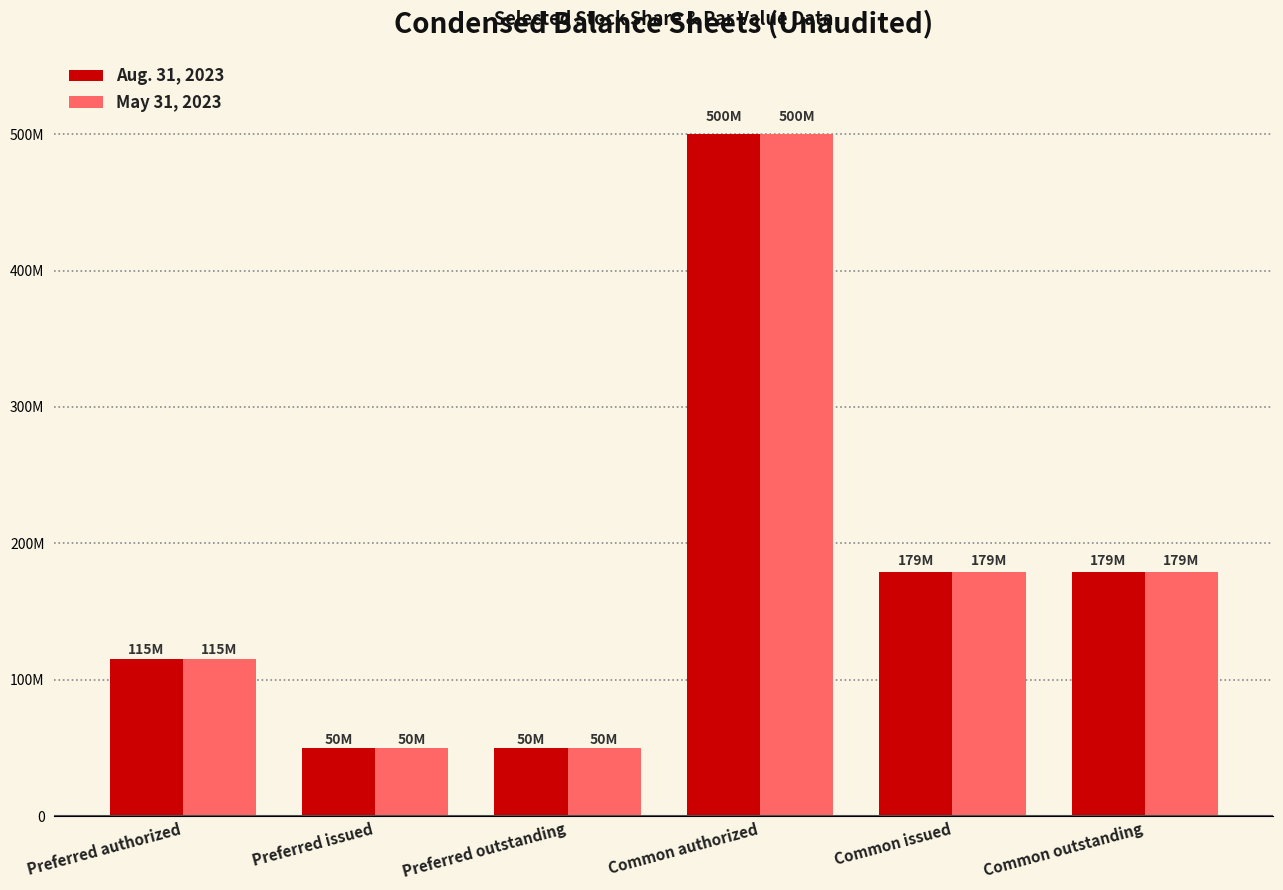

Reading left to right, what are all the values shown in this chart?

Aug. 31, 2023: 115000000	50000000	50000000	500000000	179367820	179367820
May 31, 2023: 115000000	50000000	50000000	500000000	179367820	179367820